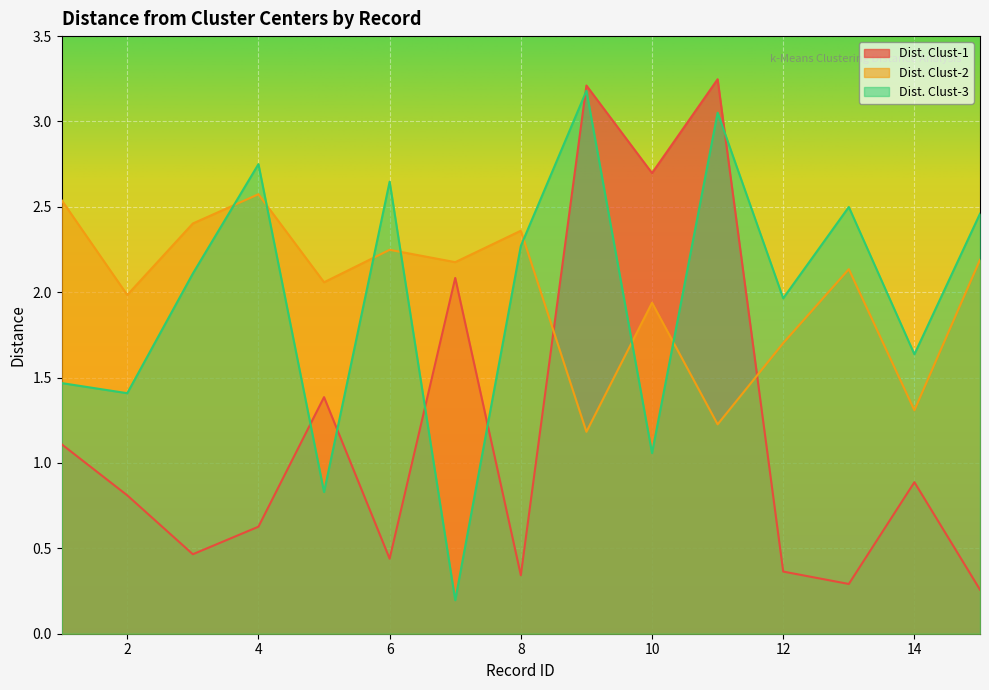

Is it true that Dist. Clust-2 equals 1.3 at 14?

True